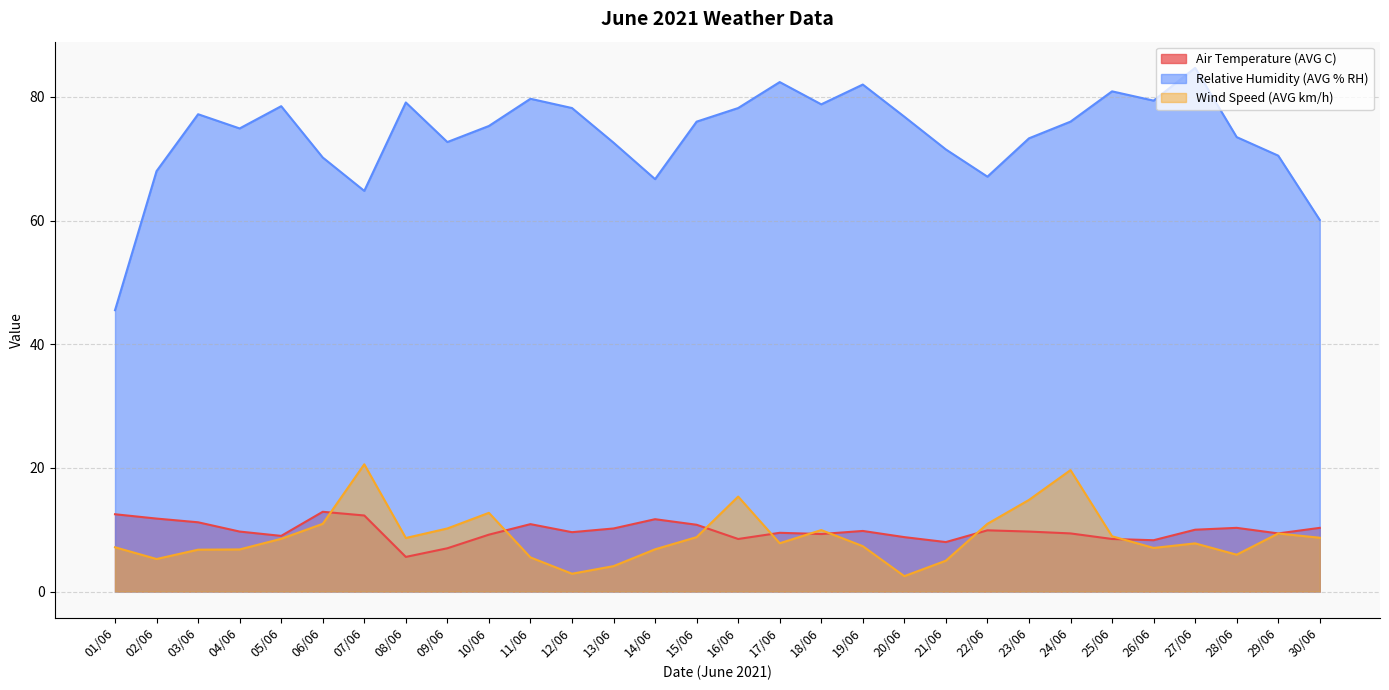

What is the difference between the second highest and minimum values in the Relative Humidity (AVG % RH) series?

36.9